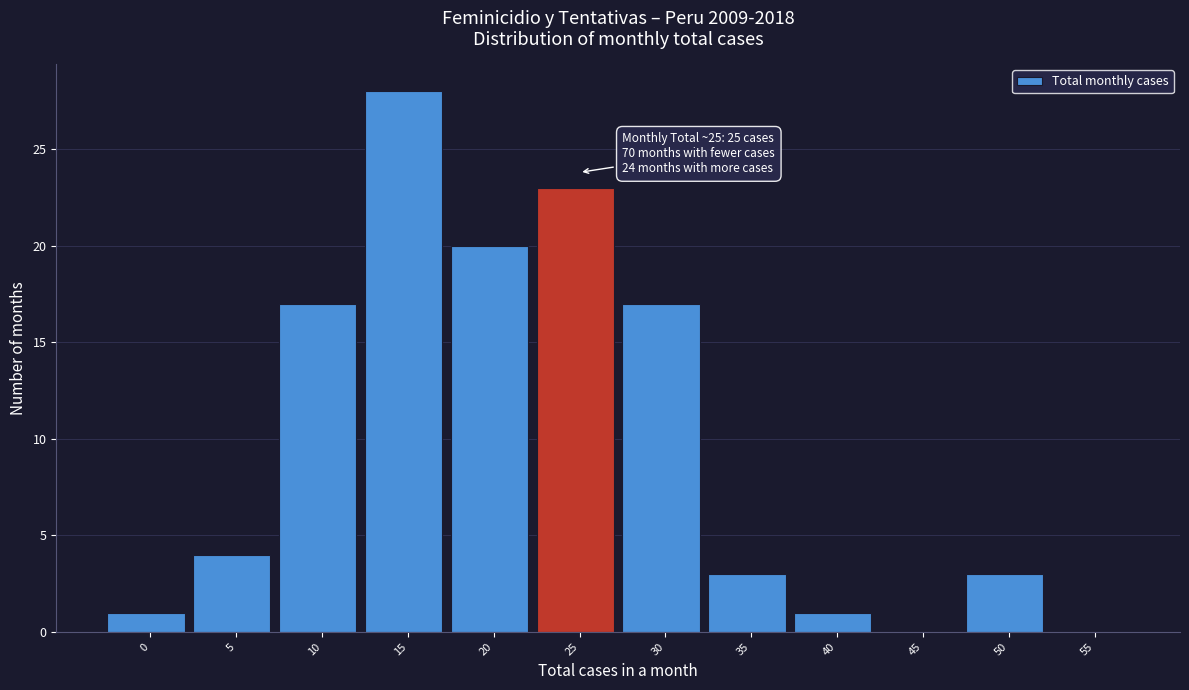

Reading left to right, list all the values displayed in this chart.

0=1	5=4	10=17	15=28	20=20	25=23	30=17	35=3	40=1	45=0	50=3	55=0